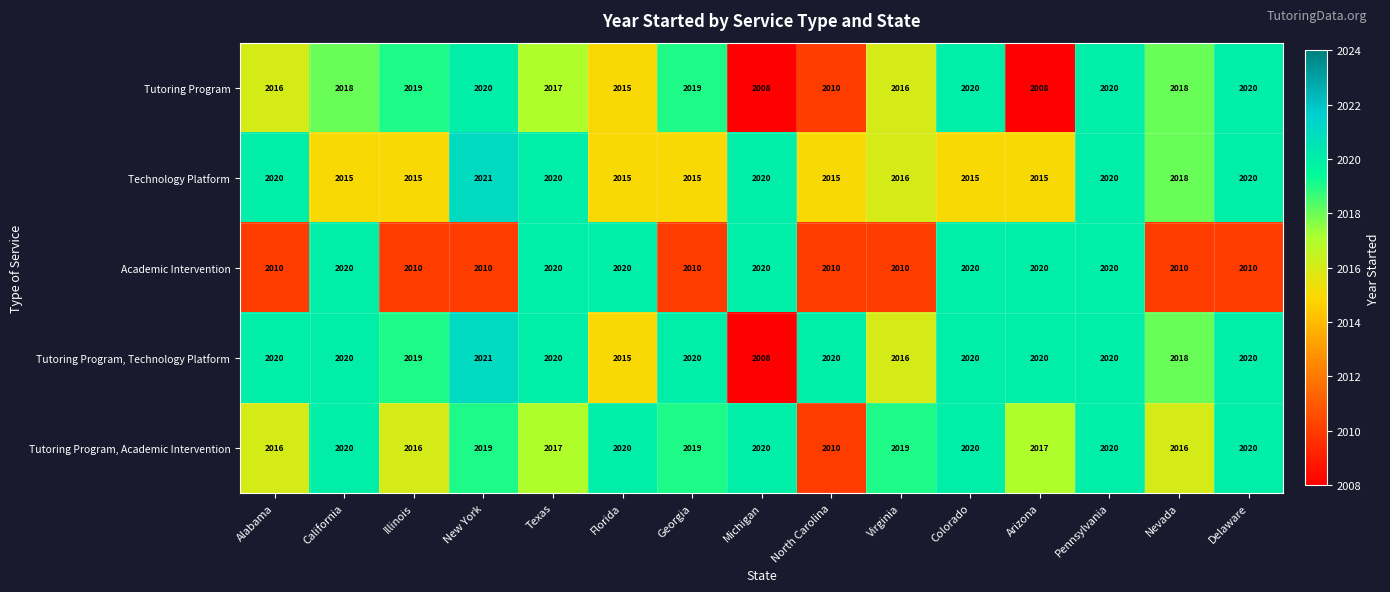

What is the difference between the maximum and minimum values in the Technology Platform series?

6